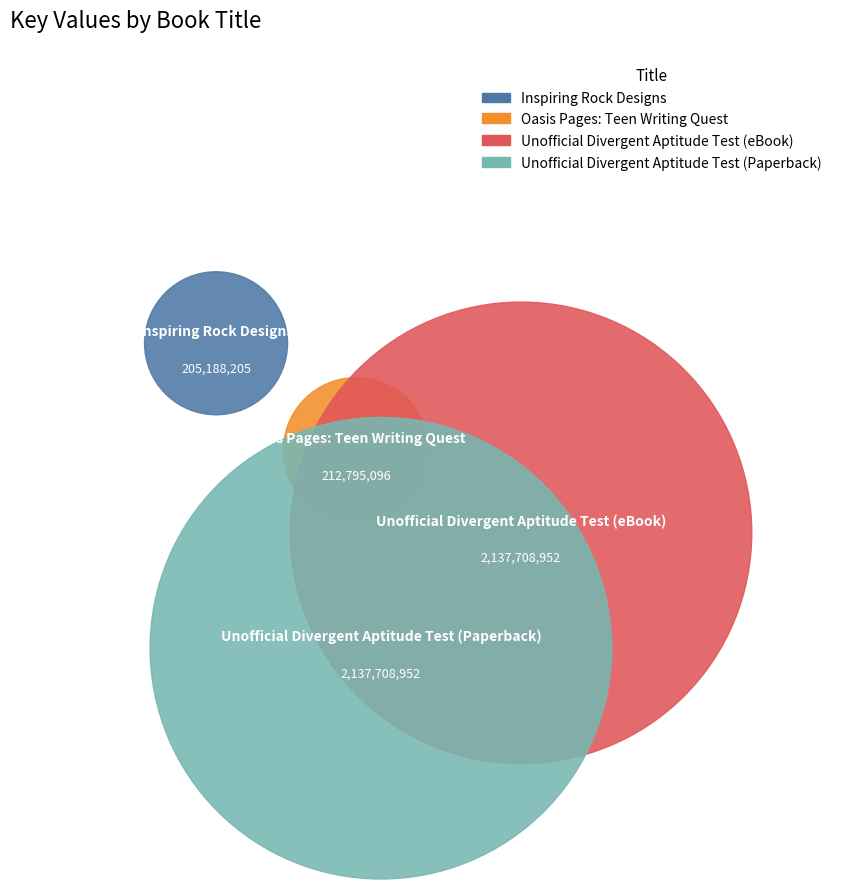

To the nearest percent, what is the difference between the Inspiring Rock Designs and Unofficial Divergent Aptitude Test (Paperback) slice percentages?

41%